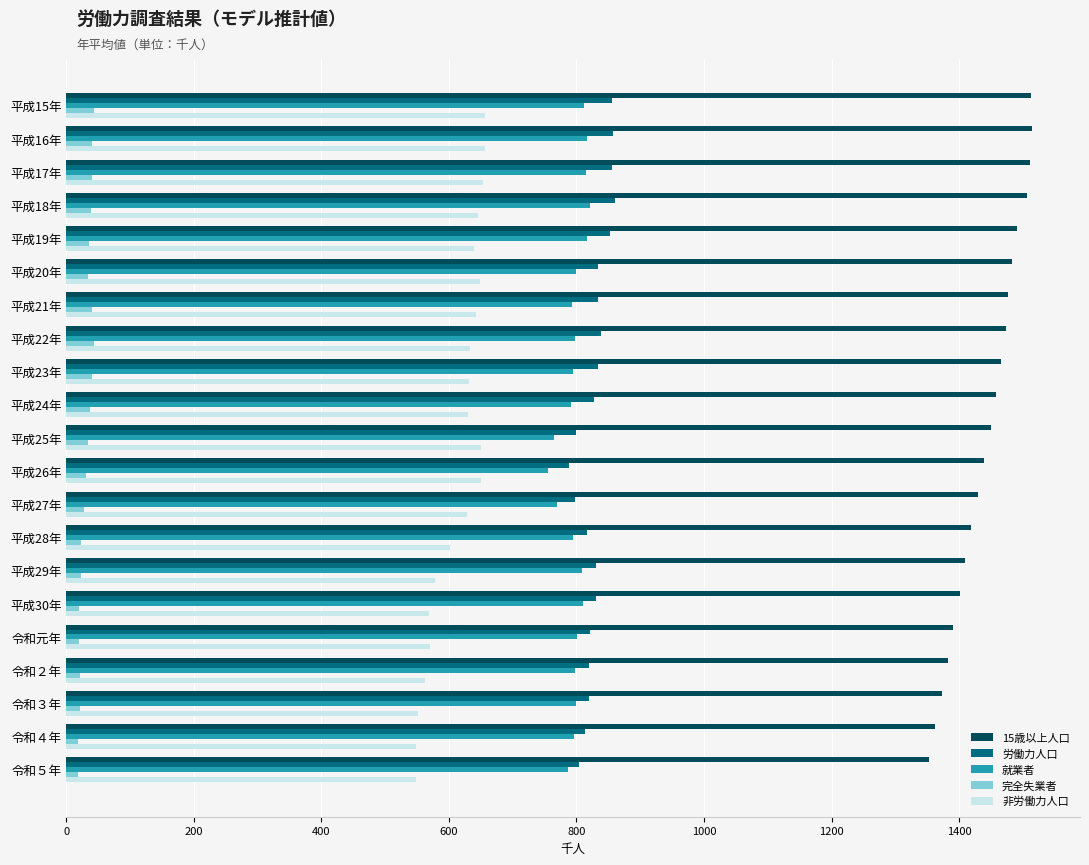

Which series has the widest spread of values?

15歳以上人口